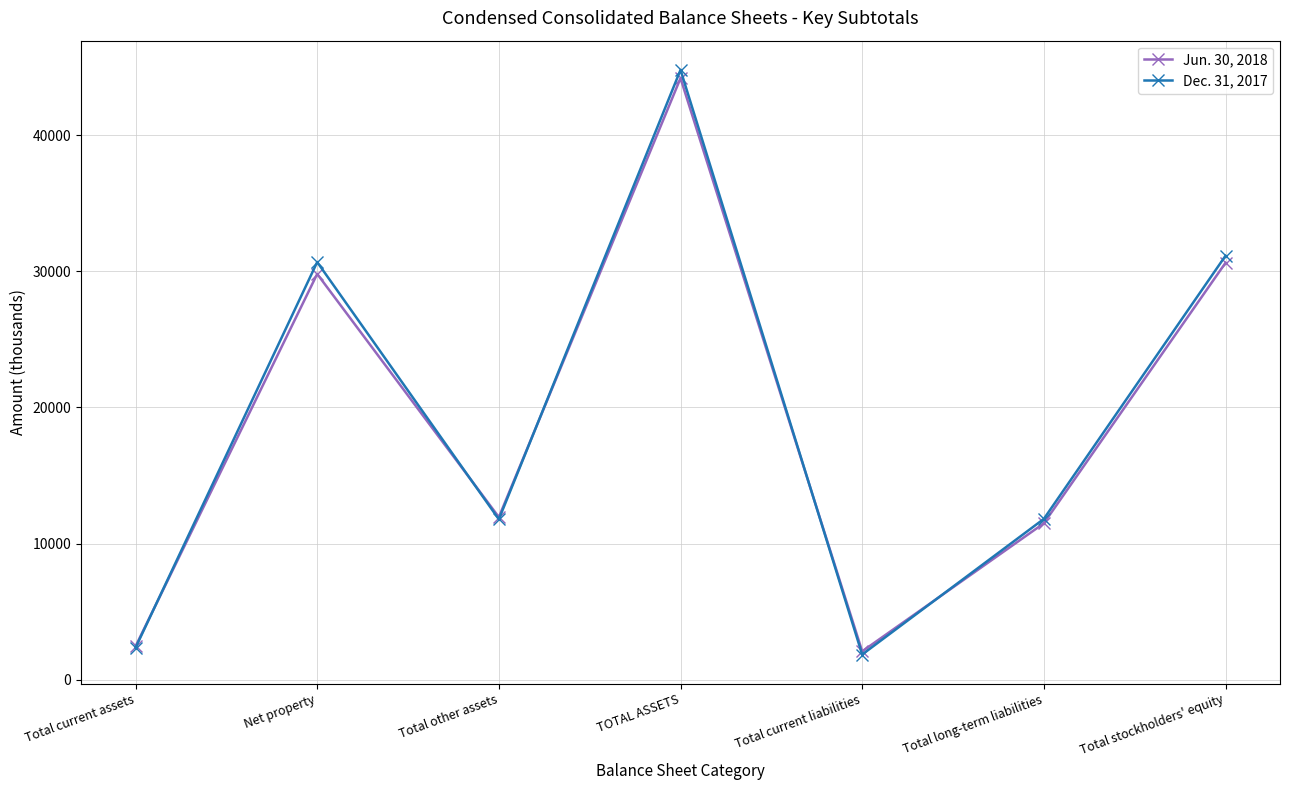

How many lines are shown in the chart?

2